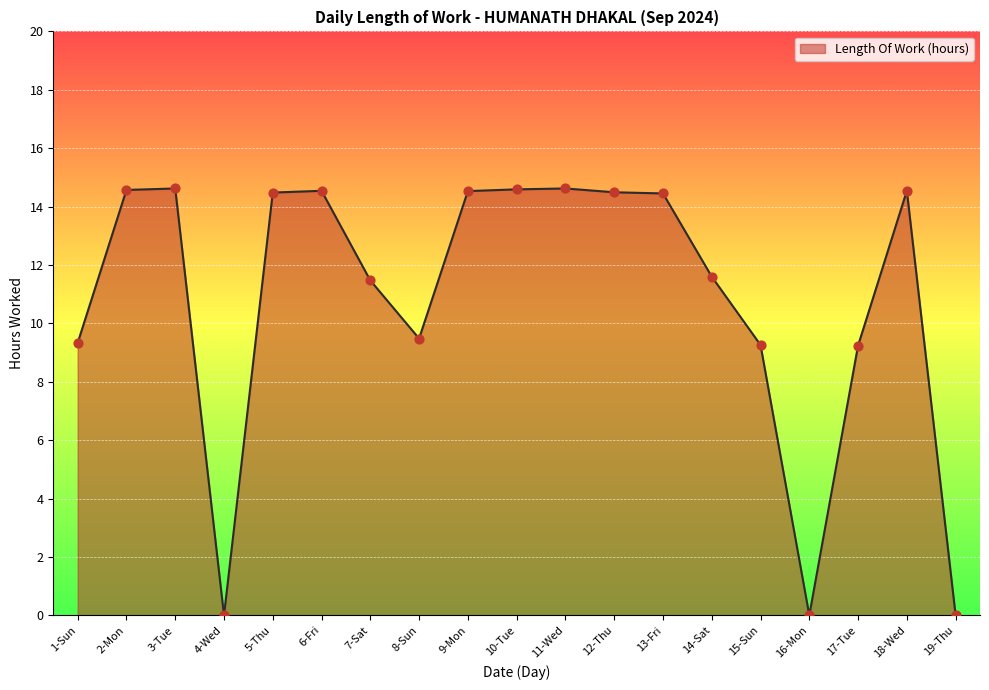

Approximately how many times larger is the value at 7-Sat compared to 18-Wed?

0.8